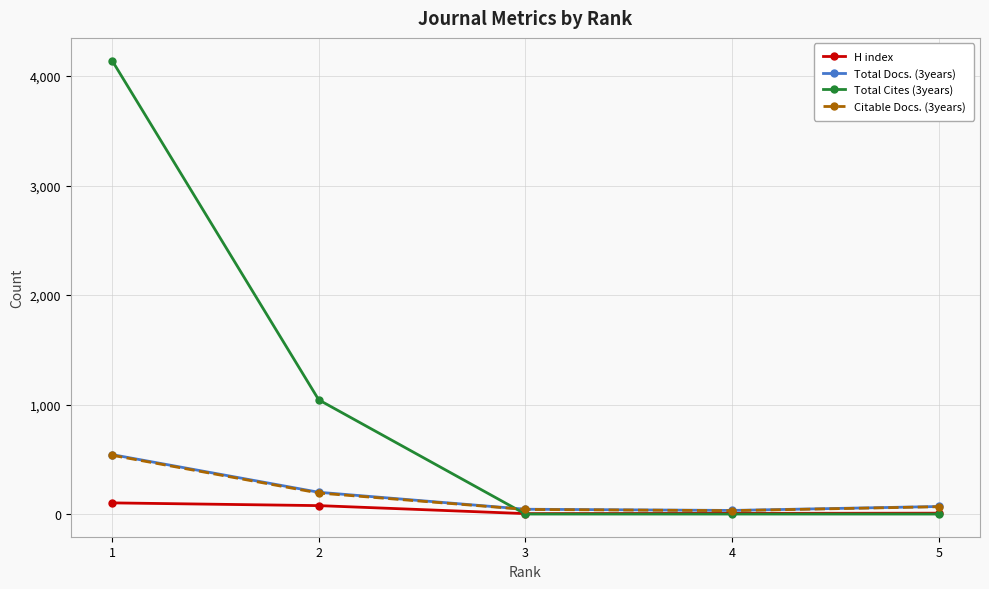

Which series has the largest range (max minus min)?

Total Cites (3years)